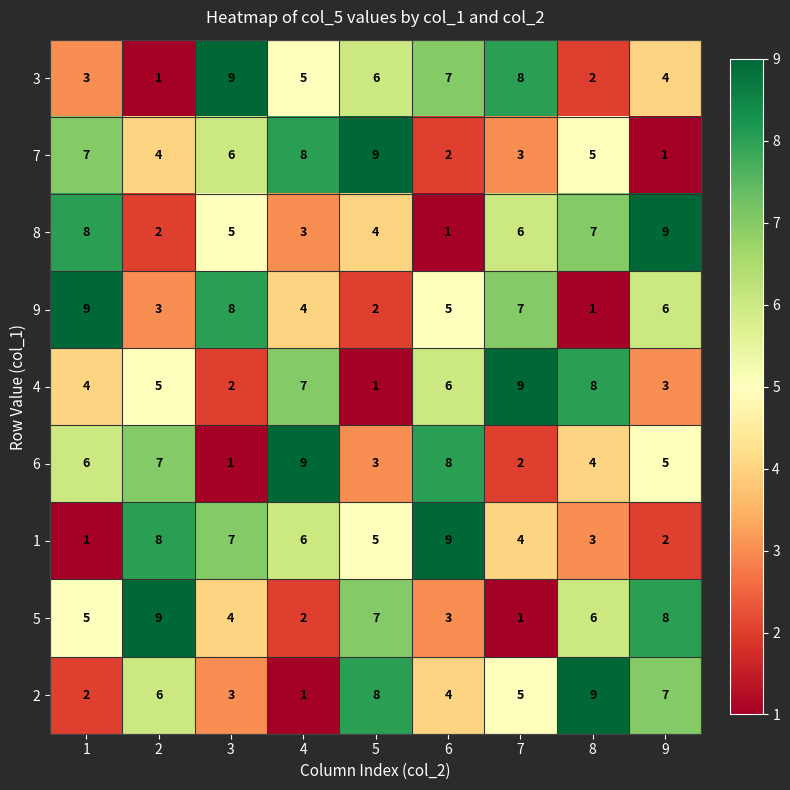

What is the difference between the maximum and minimum values in the 6 series?

8